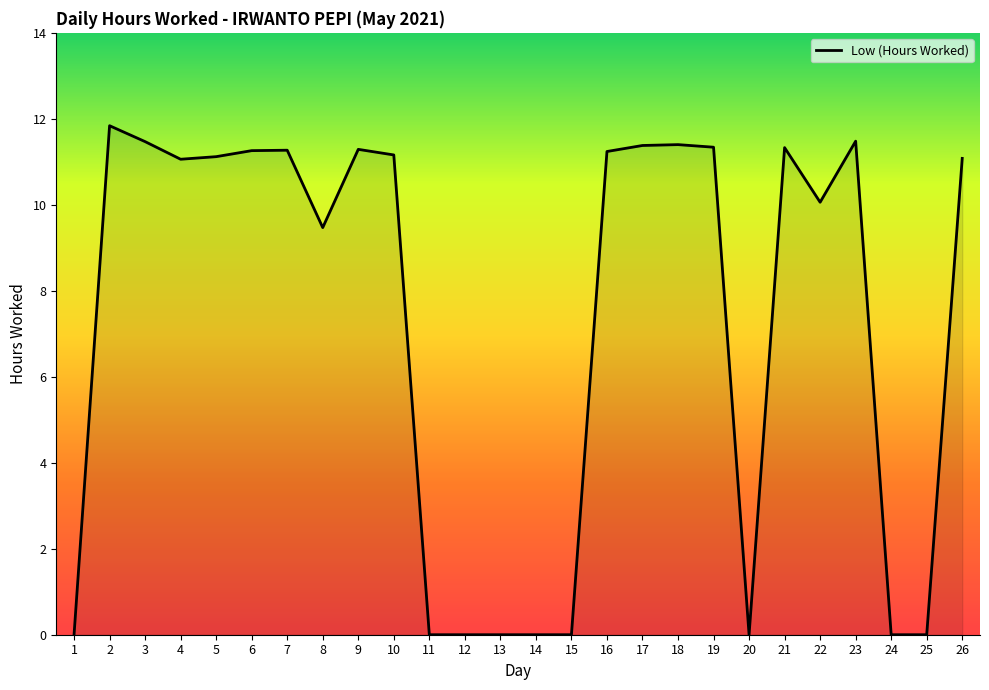

What is the change in value from 1 to 4?

+11.1